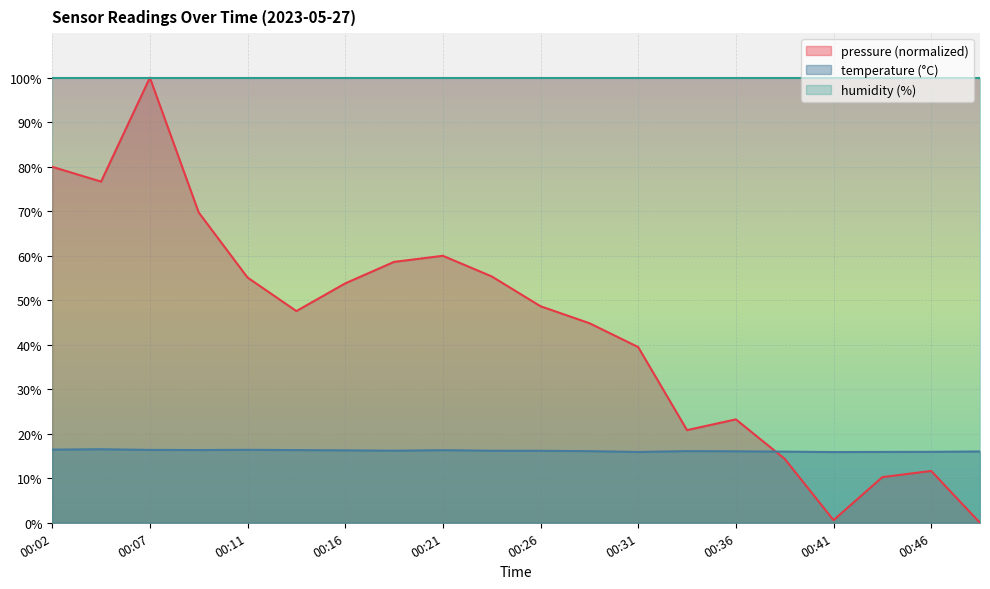

What is the difference between the second highest and minimum values in the pressure series?

80.0